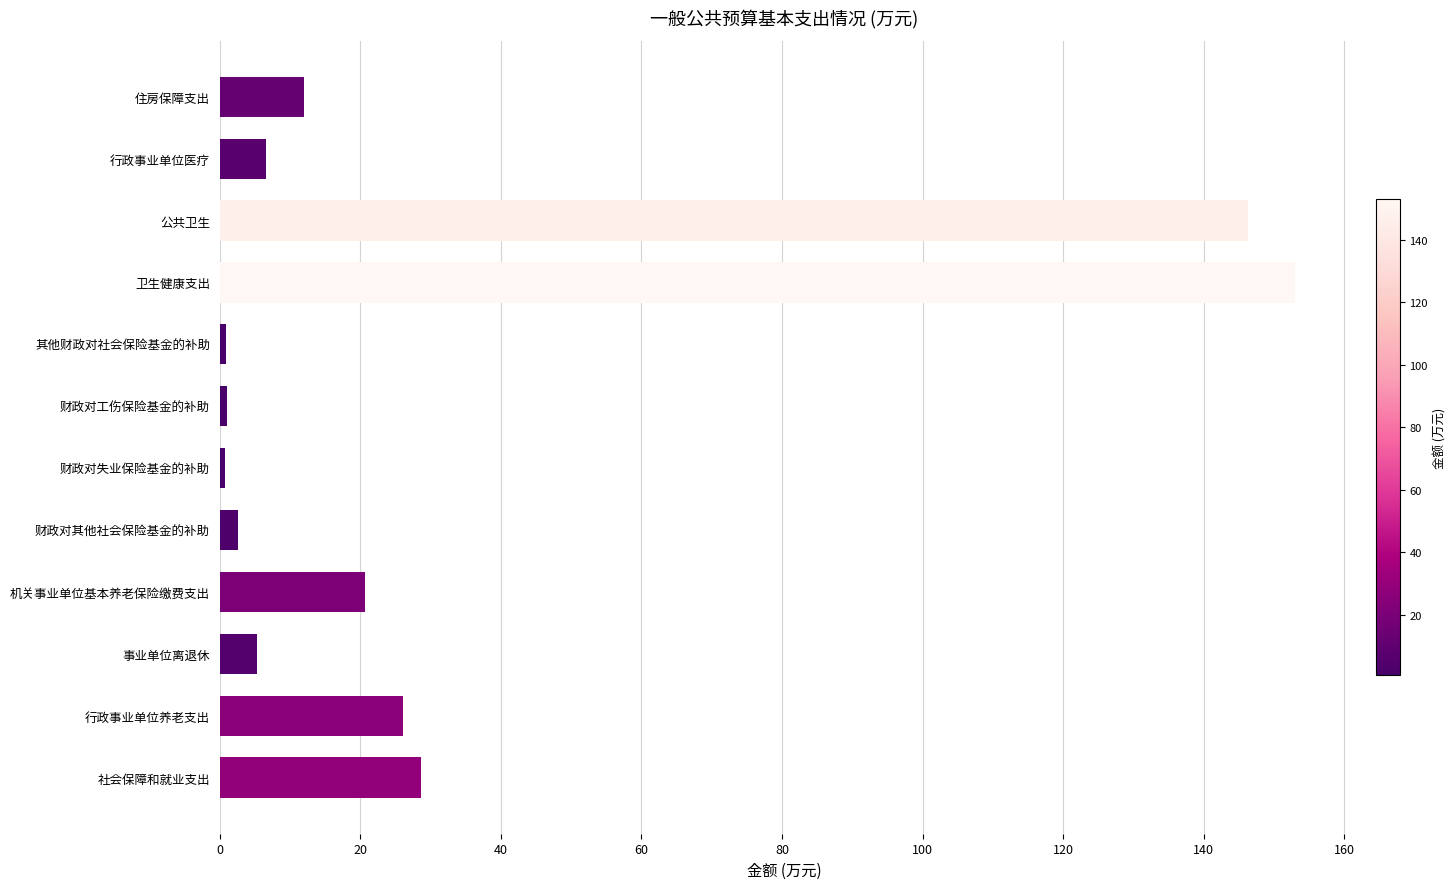

What is the smallest value displayed?

0.7